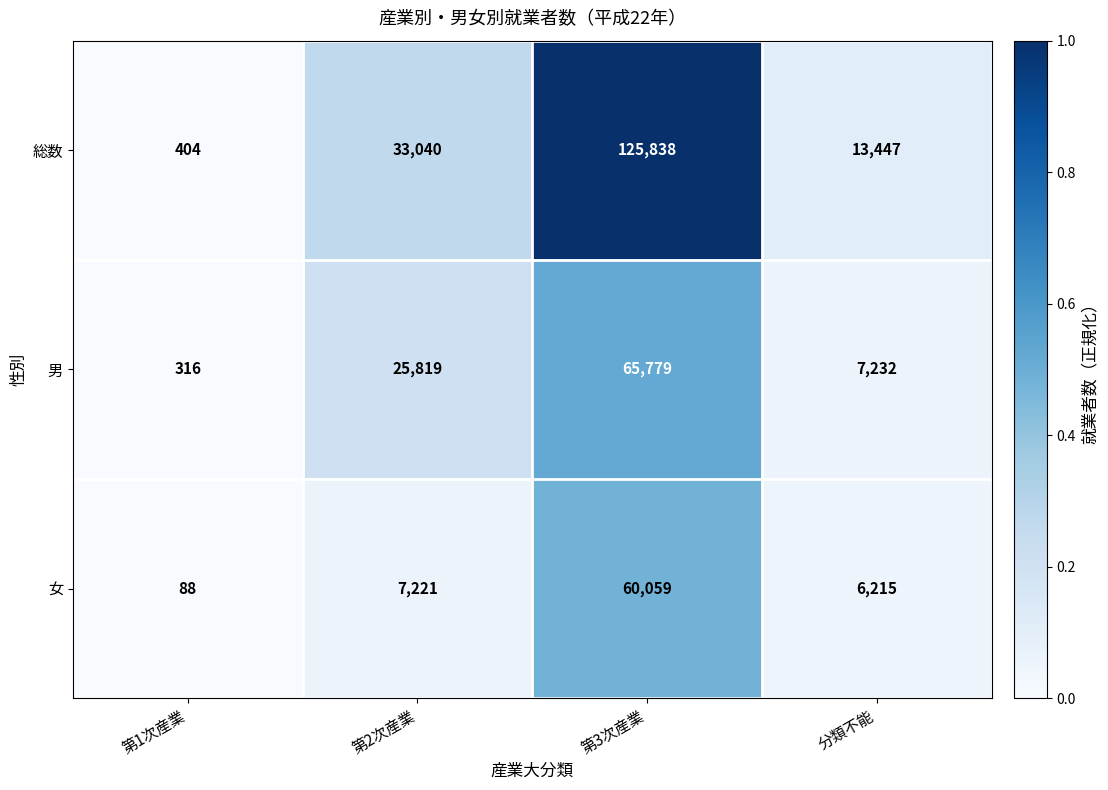

What is the total value across all series at 分類不能?

26894